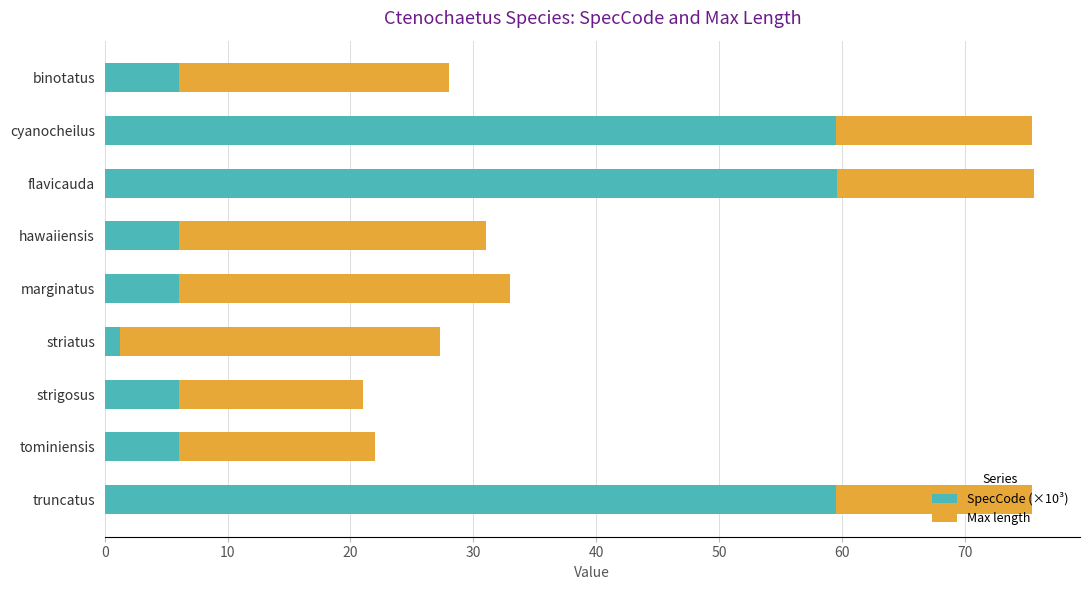

What is the maximum value for SpecCode (×10³)?

59.6